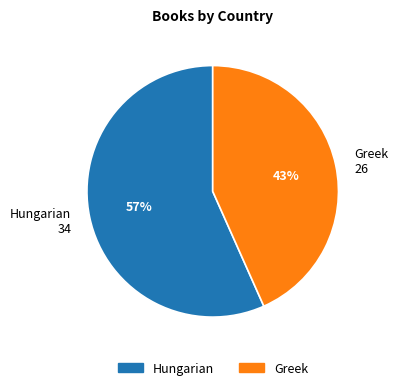

True or false: Greek accounts for 43% of the total.

True